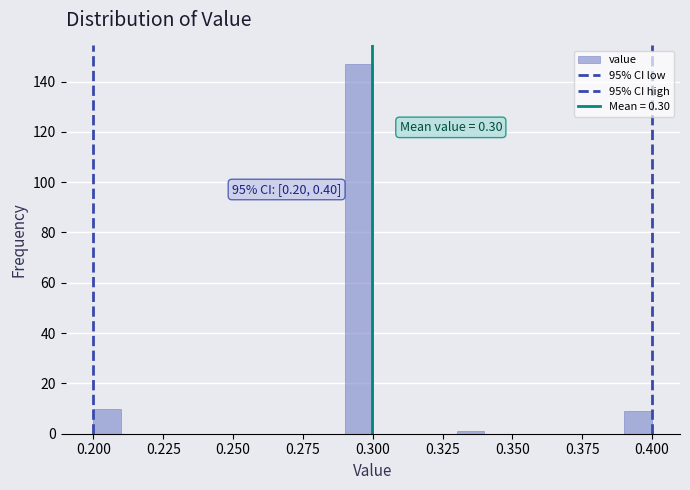

Read against the x-axis, roughly where is the centre of the tallest bar?

0.295